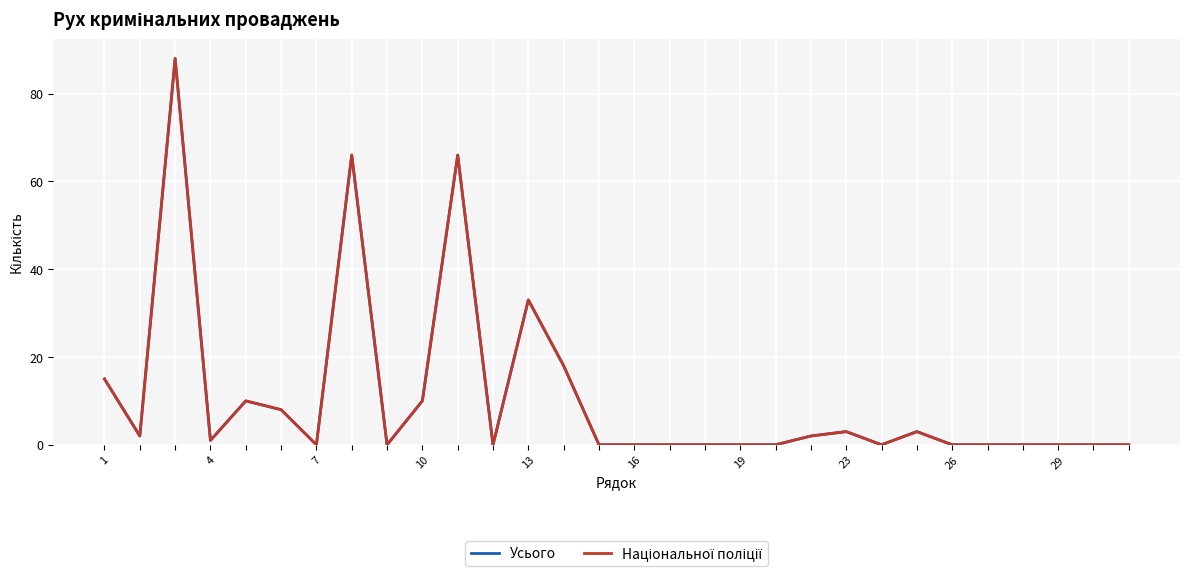

Where is the first local minimum for Національної поліції?

4